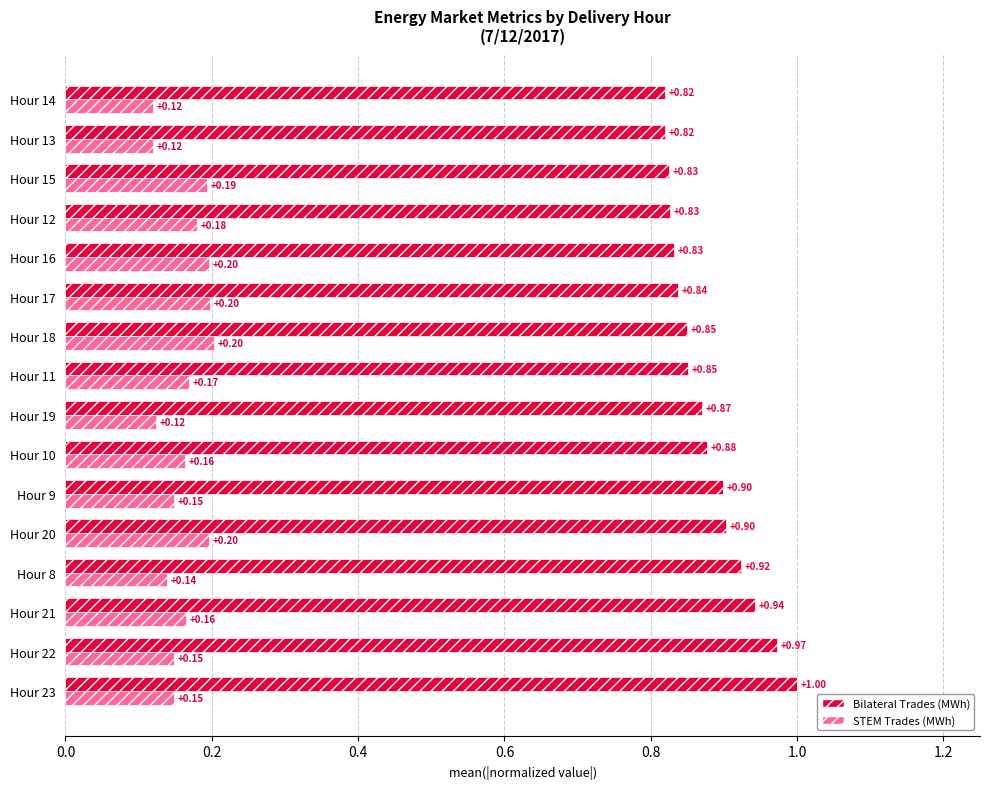

Which series has the largest range (max minus min)?

Bilateral Trades (MWh)